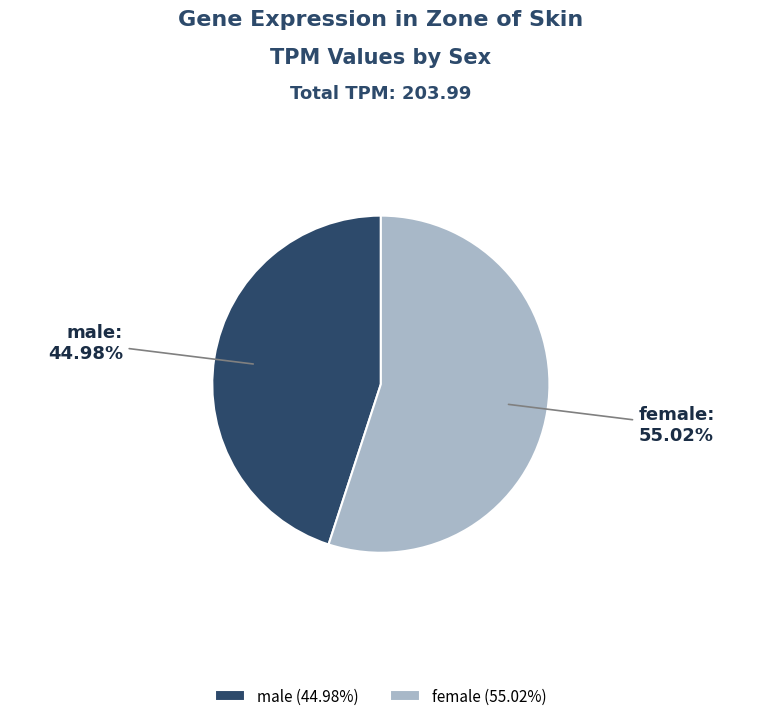

How many slices are in this pie chart?

2